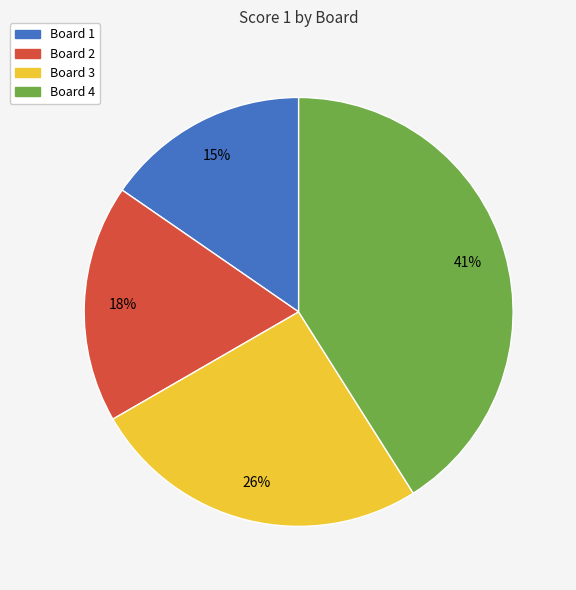

Which slice is the largest?

Board 4